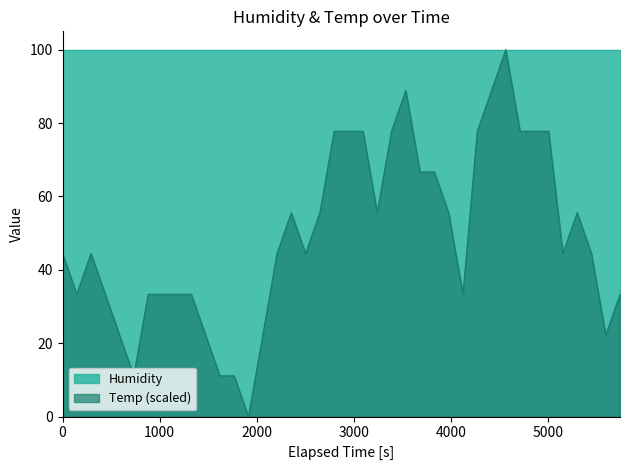

Which series has the widest spread of values?

Temp (scaled)